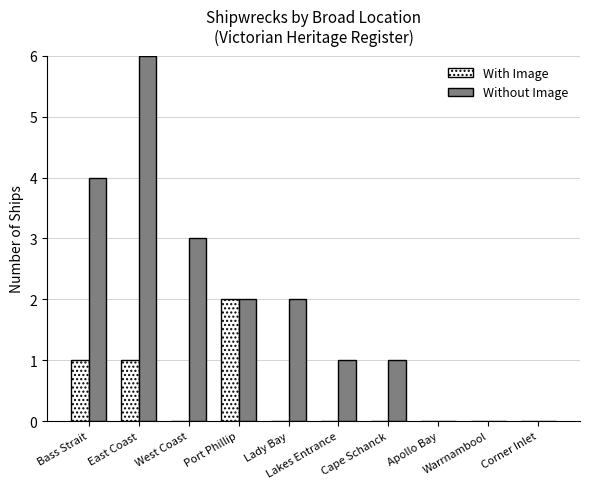

Is the value of With Image at Cape Schanck greater than the value of Without Image at Port Phillip?

No